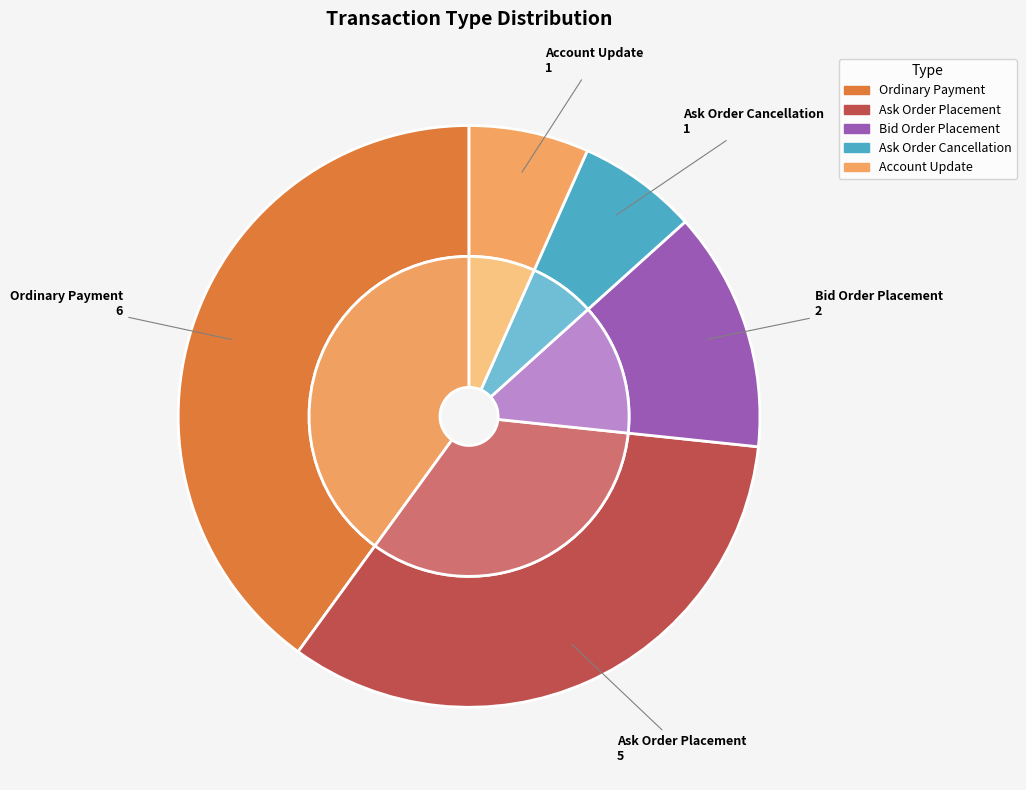

What is the change in value from Ordinary Payment to Ask Order Placement?

-1